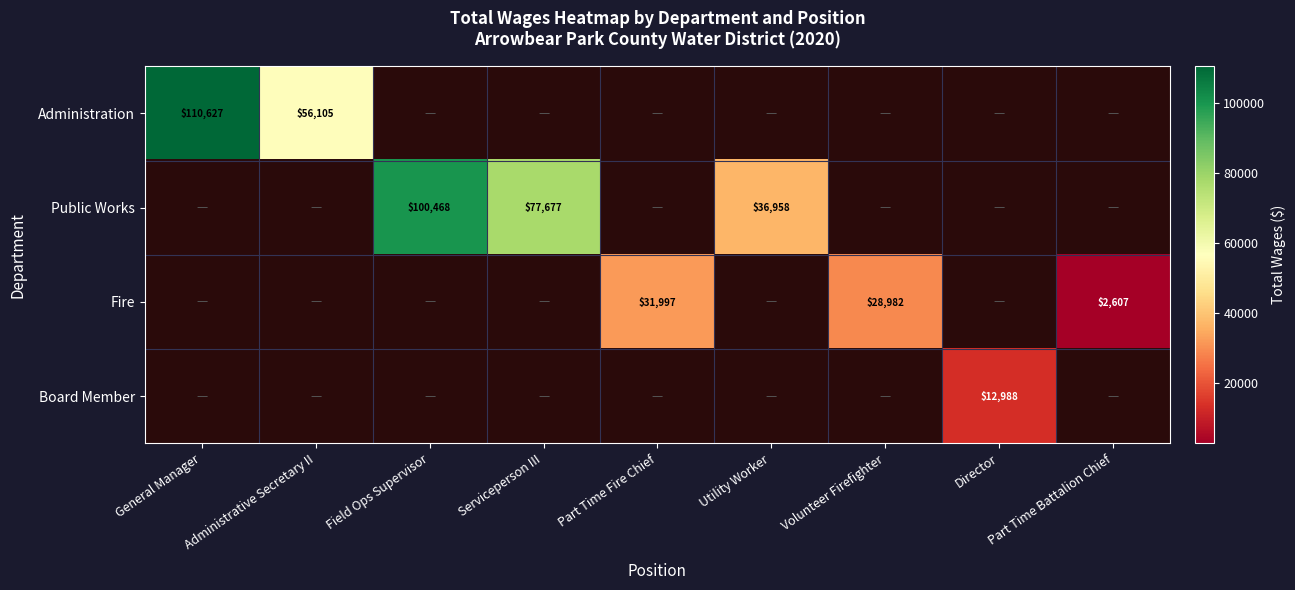

True or false: Public Works has a value of 77677 at Serviceperson III.

True